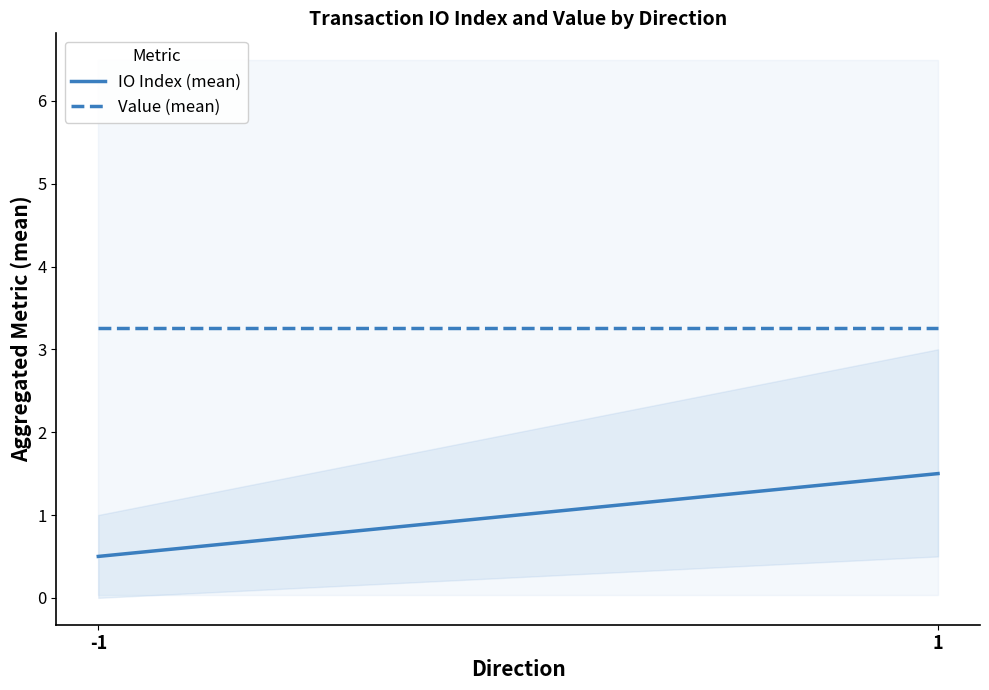

Reading left to right, list all the values displayed in this chart.

IO Index (mean): -1=0.5	1=1.5
Value (mean): -1=3.3	1=3.3